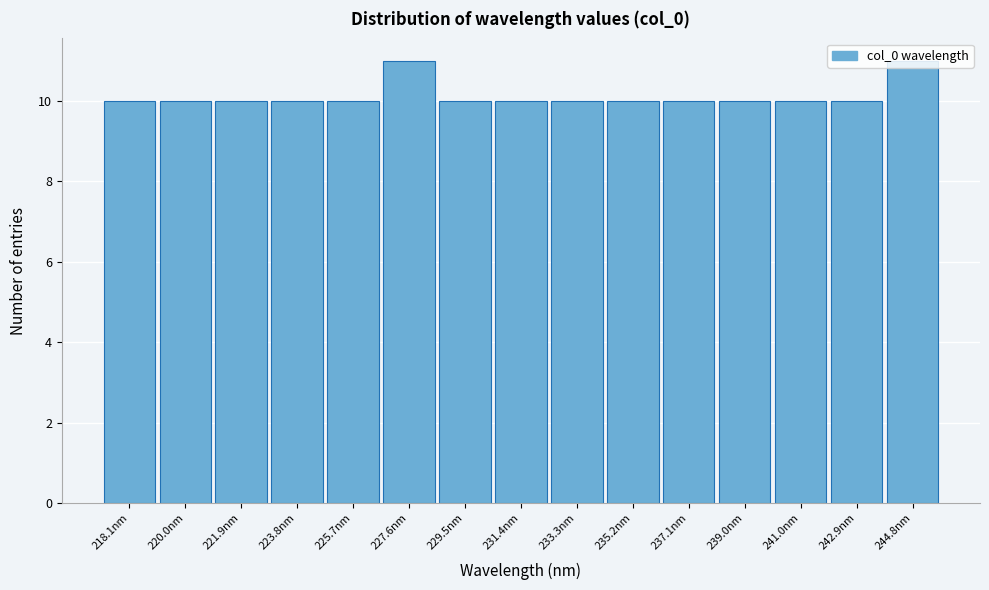

Approximately how many times larger is the value at 235.2nm compared to 241.0nm?

1.0